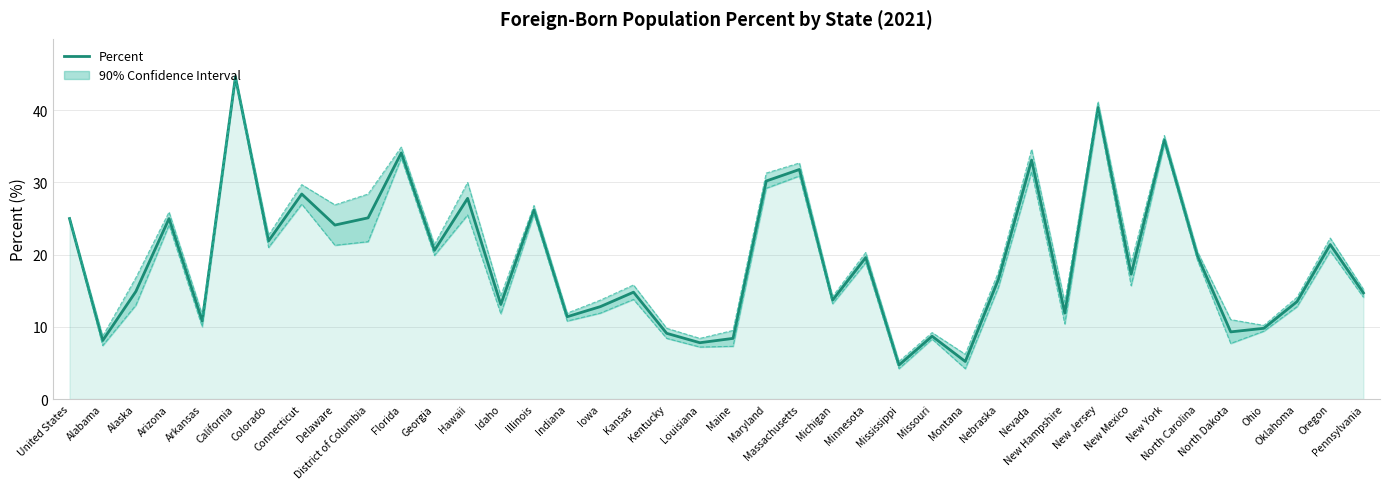

Where is Lower Bound nearest to the value 24?

Arizona